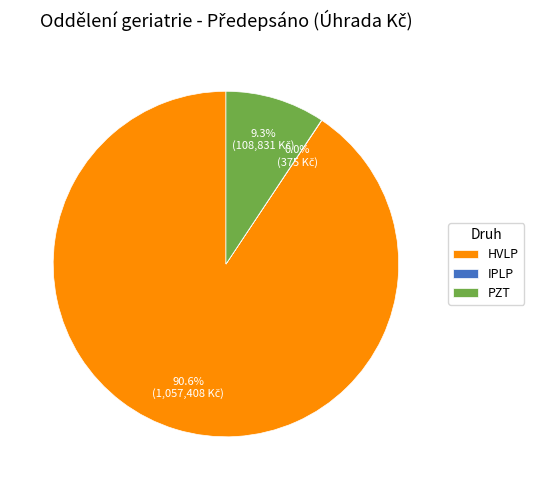

How much of the chart is everything except PZT?

90.7%